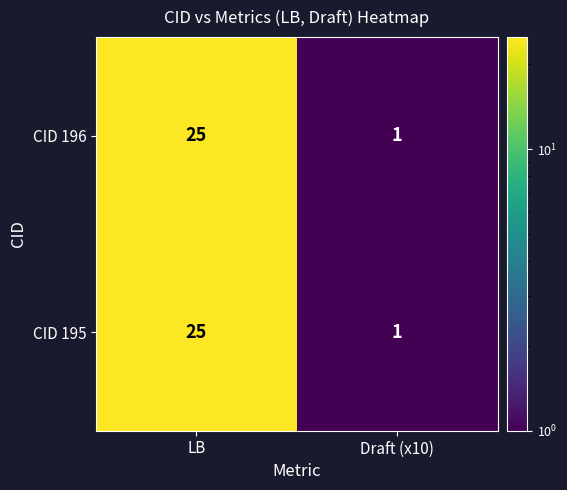

What is the maximum value for CID 195?

25